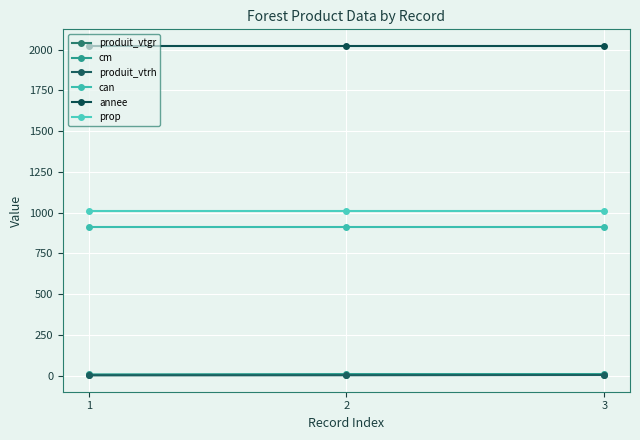

Which series has the largest total across all categories?

annee